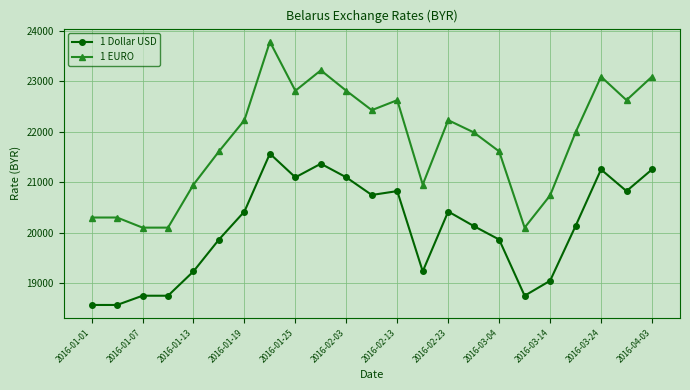

True or false: 1 Dollar USD and 1 EURO intersect in this chart.

False